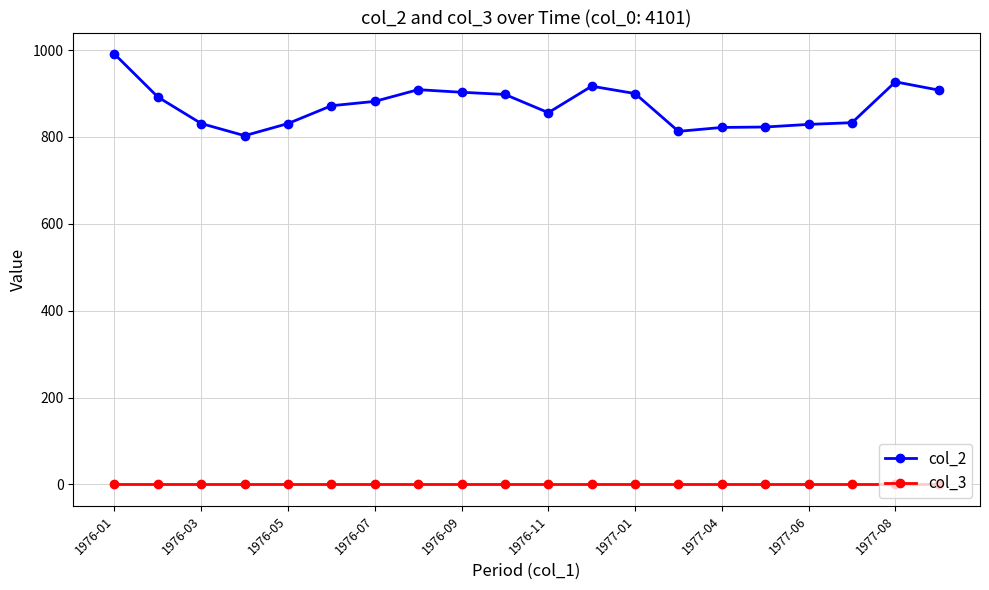

True or false: col_3 and col_2 intersect in this chart.

False